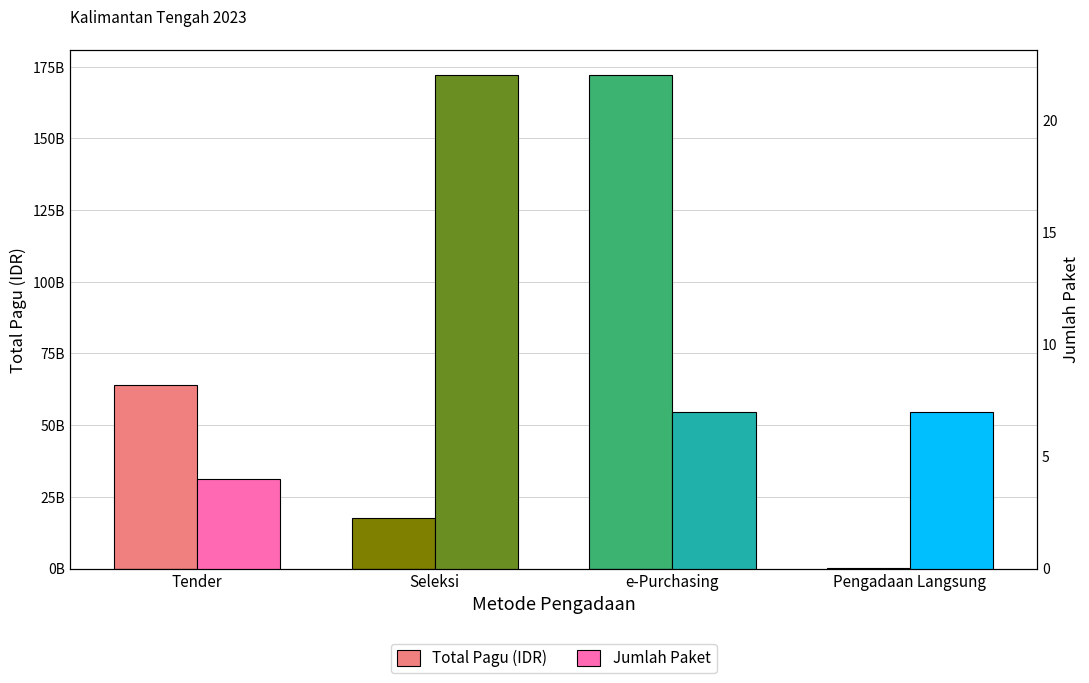

How many values in the Total Pagu (IDR) series exceed 63998856200?

1